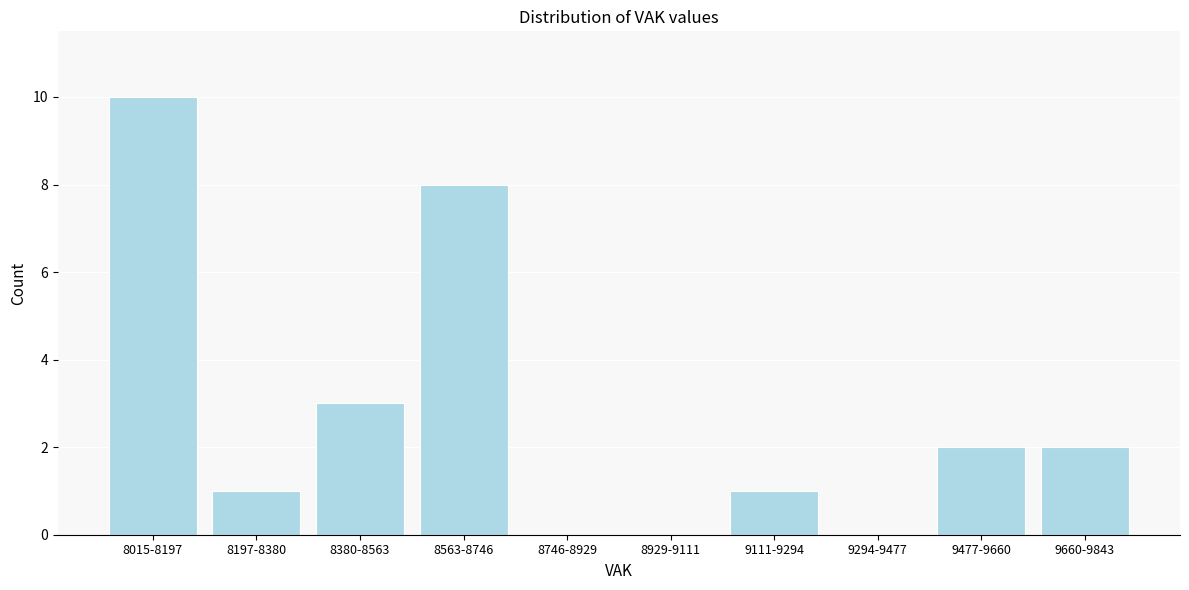

Reading left to right, what are all the values shown in this chart?

8015-8197=10	8197-8380=1	8380-8563=3	8563-8746=8	8746-8929=0	8929-9111=0	9111-9294=1	9294-9477=0	9477-9660=2	9660-9843=2